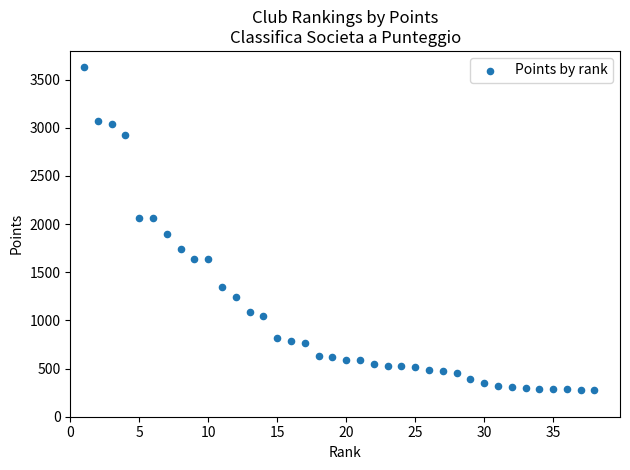

What Y value in the scatter plot is closest to 1951?

1900